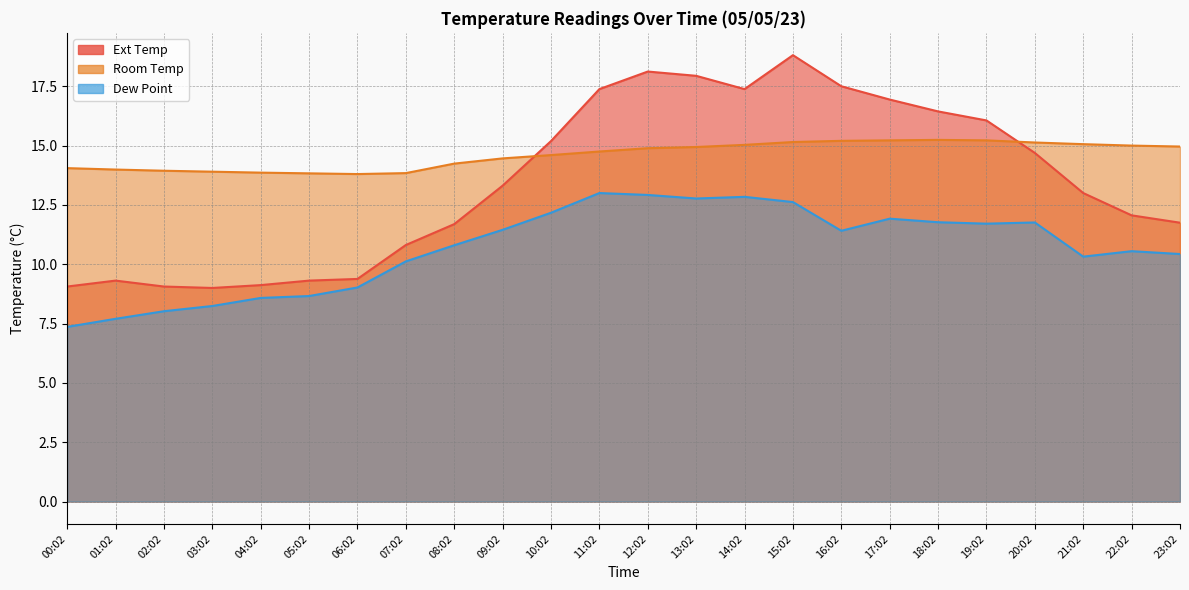

What position from the right is 03:02?

21